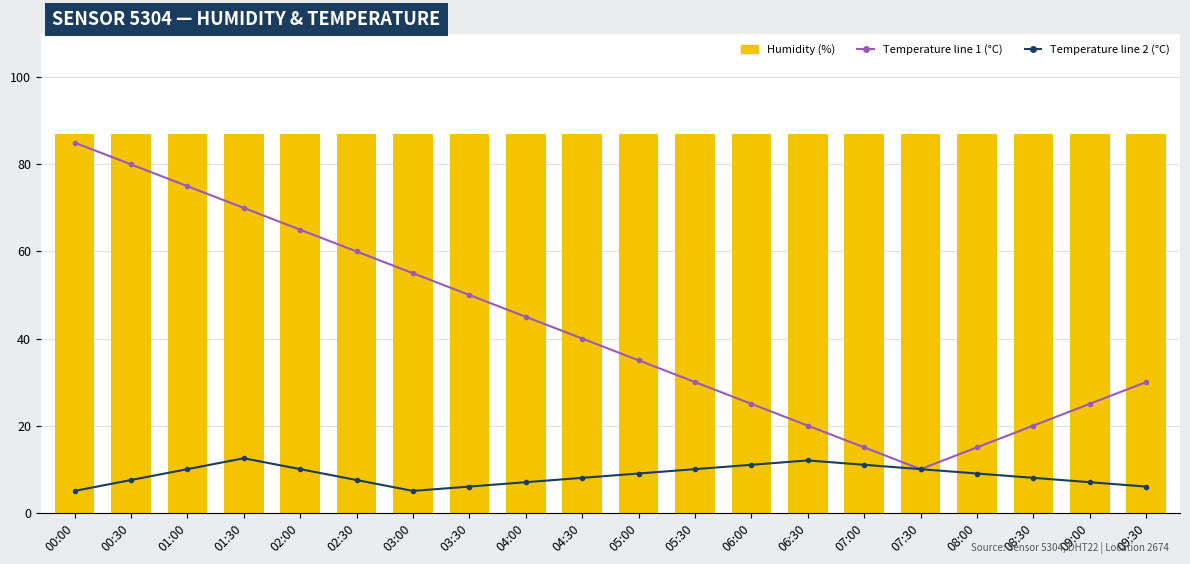

Which series changed the most between 06:00 and 09:30?

temperature_line1